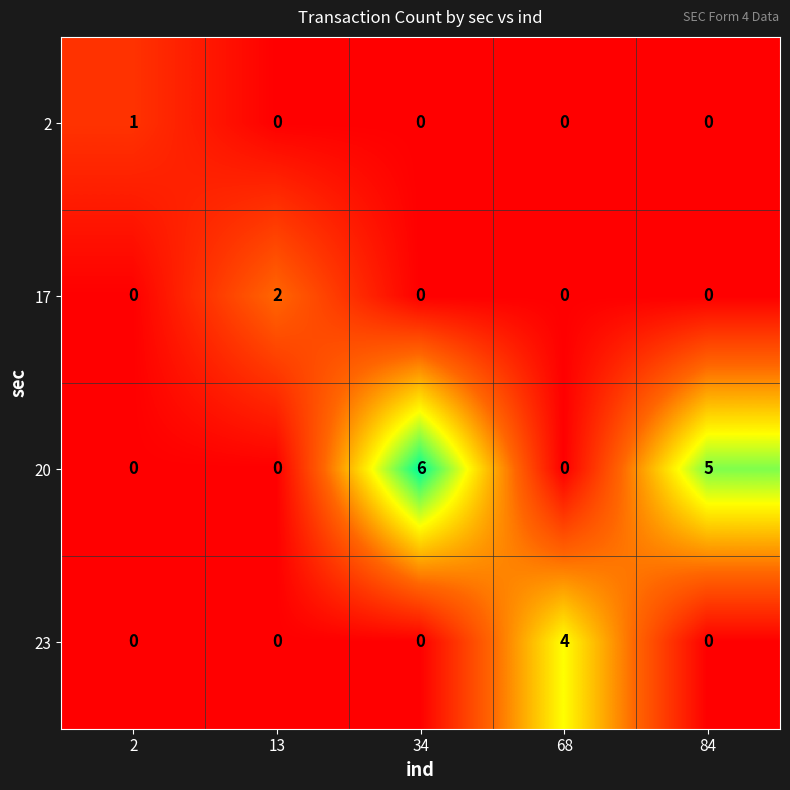

Reading left to right, list all the values displayed in this chart.

2: 2=1	13=0	34=0	68=0	84=0
17: 2=0	13=2	34=0	68=0	84=0
20: 2=0	13=0	34=6	68=0	84=5
23: 2=0	13=0	34=0	68=4	84=0